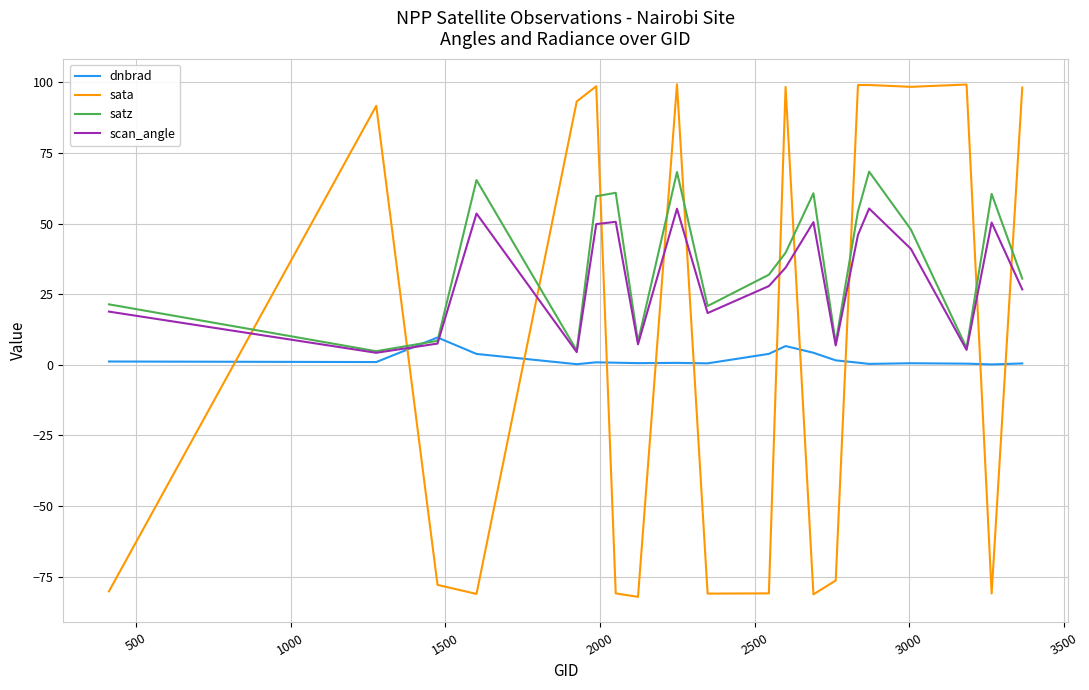

How many values in the sata series are below 91?

10